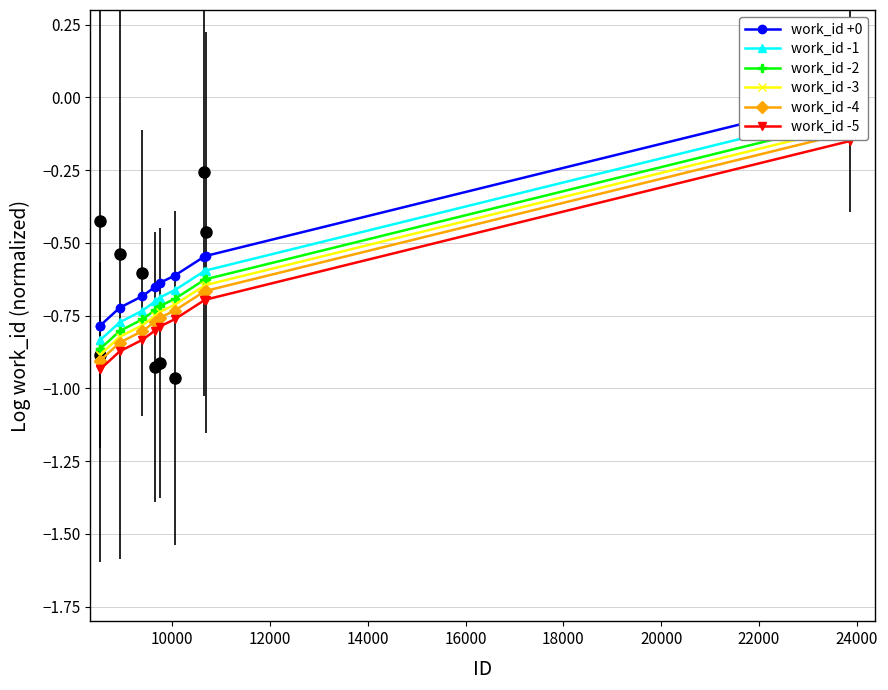

What is the lowest value of the work_id -4 series?

-0.9